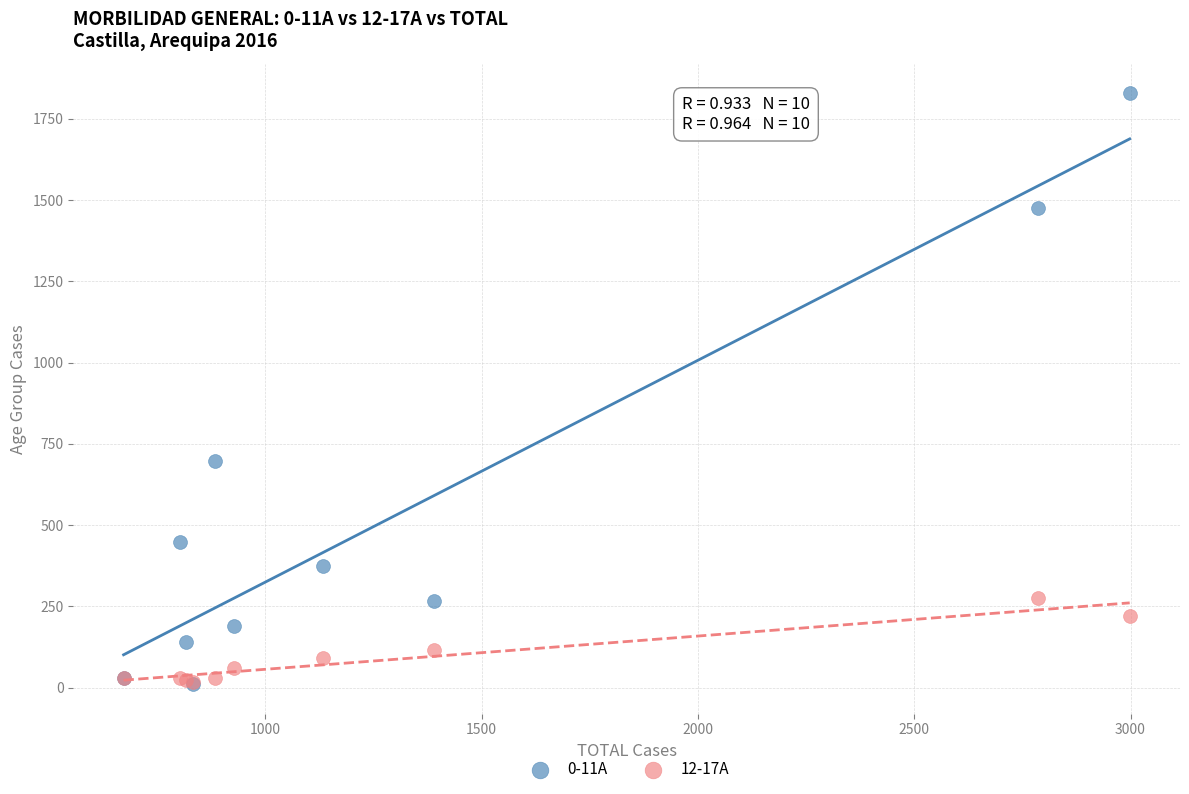

Which series has the widest spread of Y values?

0-11A